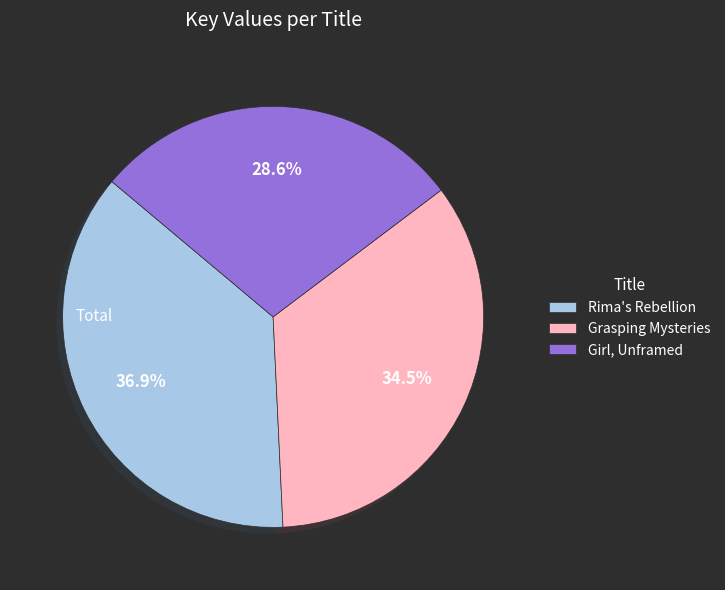

How many slices are in this pie chart?

3